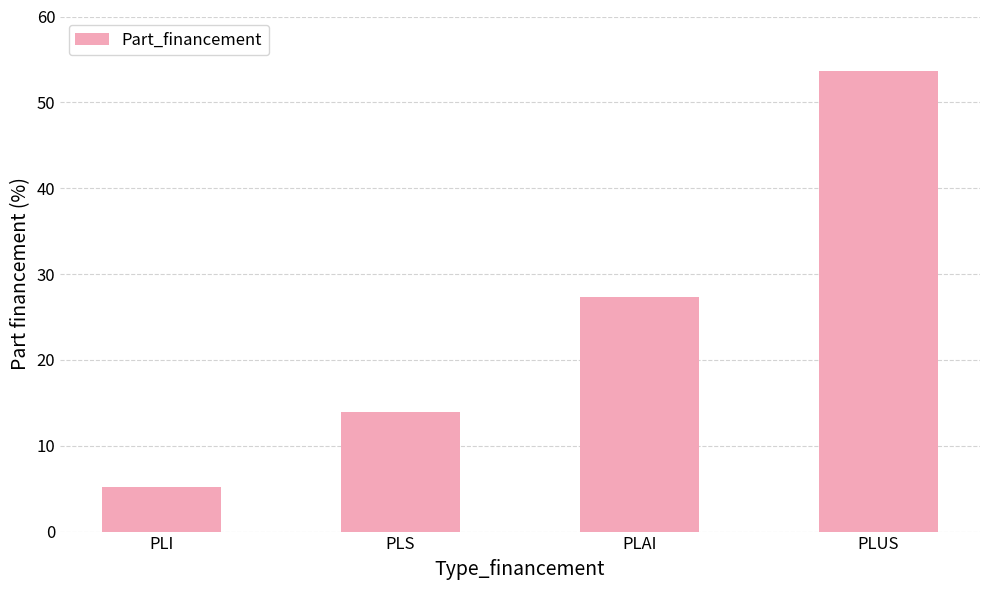

Rank the categories by value from lowest to highest.

PLI, PLS, PLAI, PLUS